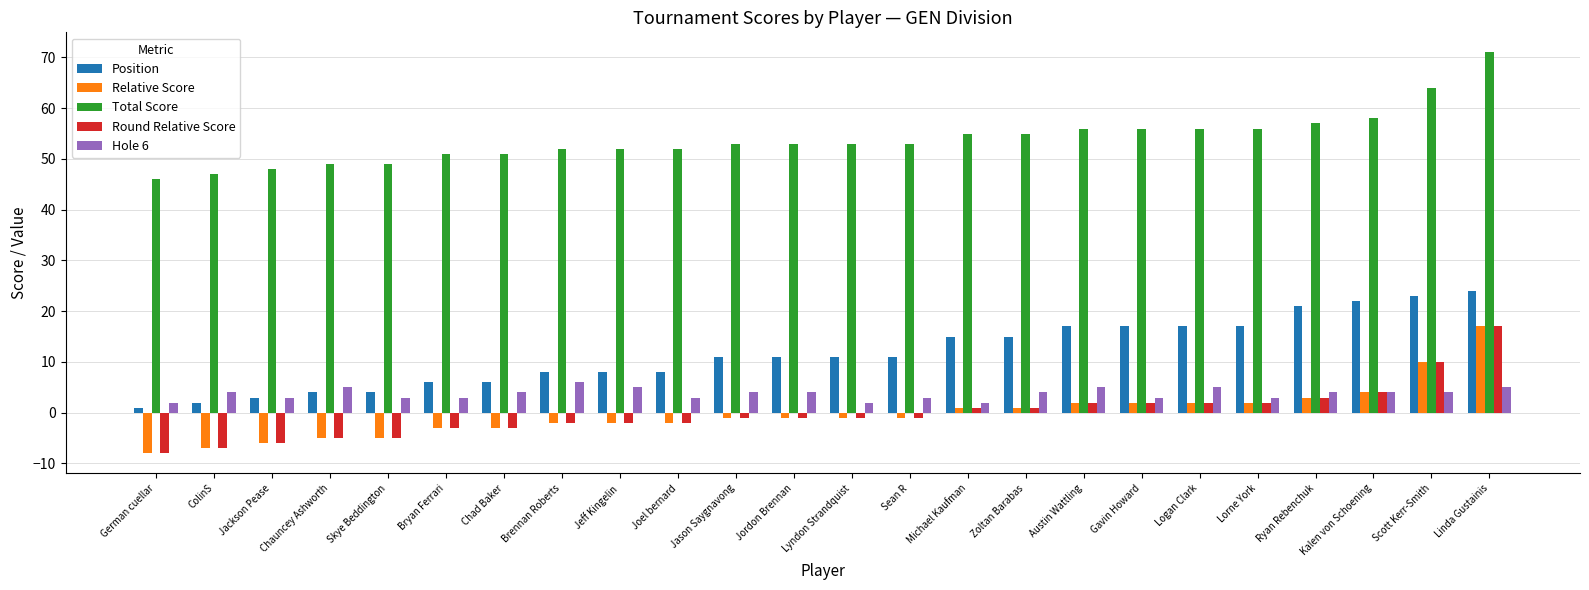

Reading right to left, what are all the values shown in this chart?

Position: Linda Gustainis=24	Scott Kerr-Smith=23	Kalen von Schoening=22	Ryan Rebenchuk=21	Lorne York=17	Logan Clark=17	Gavin Howard=17	Austin Wattling=17	Zoltan Barabas=15	Michael Kaufman=15	Sean R=11	Lyndon Strandquist=11	Jordon Brennan=11	Jason Saygnavong=11	Joel bernard=8	Jeff Kingelin=8	Brennan Roberts=8	Chad Baker=6	Bryan Ferrari=6	Skye Beddington=4	Chauncey Ashworth=4	Jackson Pease=3	ColinS=2	German cuellar=1
Relative Score: Linda Gustainis=17	Scott Kerr-Smith=10	Kalen von Schoening=4	Ryan Rebenchuk=3	Lorne York=2	Logan Clark=2	Gavin Howard=2	Austin Wattling=2	Zoltan Barabas=1	Michael Kaufman=1	Sean R=-1	Lyndon Strandquist=-1	Jordon Brennan=-1	Jason Saygnavong=-1	Joel bernard=-2	Jeff Kingelin=-2	Brennan Roberts=-2	Chad Baker=-3	Bryan Ferrari=-3	Skye Beddington=-5	Chauncey Ashworth=-5	Jackson Pease=-6	ColinS=-7	German cuellar=-8
Total Score: Linda Gustainis=71	Scott Kerr-Smith=64	Kalen von Schoening=58	Ryan Rebenchuk=57	Lorne York=56	Logan Clark=56	Gavin Howard=56	Austin Wattling=56	Zoltan Barabas=55	Michael Kaufman=55	Sean R=53	Lyndon Strandquist=53	Jordon Brennan=53	Jason Saygnavong=53	Joel bernard=52	Jeff Kingelin=52	Brennan Roberts=52	Chad Baker=51	Bryan Ferrari=51	Skye Beddington=49	Chauncey Ashworth=49	Jackson Pease=48	ColinS=47	German cuellar=46
Round Relative Score: Linda Gustainis=17	Scott Kerr-Smith=10	Kalen von Schoening=4	Ryan Rebenchuk=3	Lorne York=2	Logan Clark=2	Gavin Howard=2	Austin Wattling=2	Zoltan Barabas=1	Michael Kaufman=1	Sean R=-1	Lyndon Strandquist=-1	Jordon Brennan=-1	Jason Saygnavong=-1	Joel bernard=-2	Jeff Kingelin=-2	Brennan Roberts=-2	Chad Baker=-3	Bryan Ferrari=-3	Skye Beddington=-5	Chauncey Ashworth=-5	Jackson Pease=-6	ColinS=-7	German cuellar=-8
Hole 6: Linda Gustainis=5	Scott Kerr-Smith=4	Kalen von Schoening=4	Ryan Rebenchuk=4	Lorne York=3	Logan Clark=5	Gavin Howard=3	Austin Wattling=5	Zoltan Barabas=4	Michael Kaufman=2	Sean R=3	Lyndon Strandquist=2	Jordon Brennan=4	Jason Saygnavong=4	Joel bernard=3	Jeff Kingelin=5	Brennan Roberts=6	Chad Baker=4	Bryan Ferrari=3	Skye Beddington=3	Chauncey Ashworth=5	Jackson Pease=3	ColinS=4	German cuellar=2